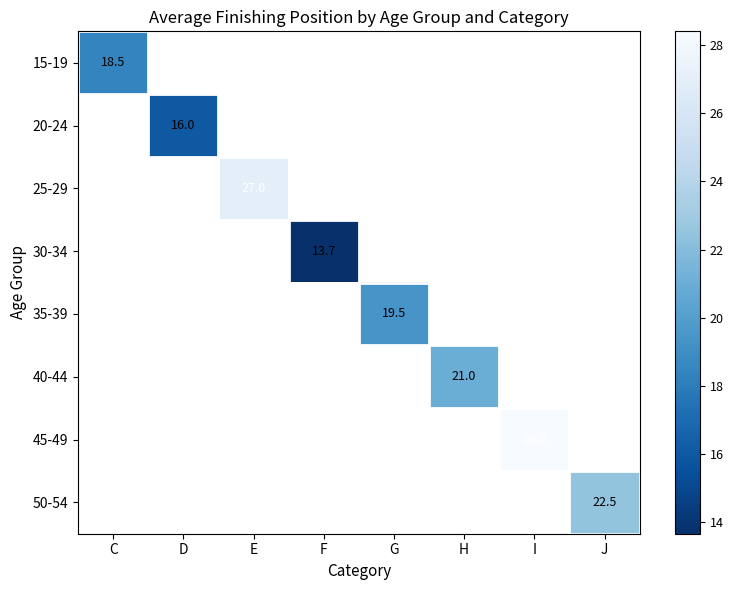

The 15-19 series shows 18.5 at C. True or false?

True